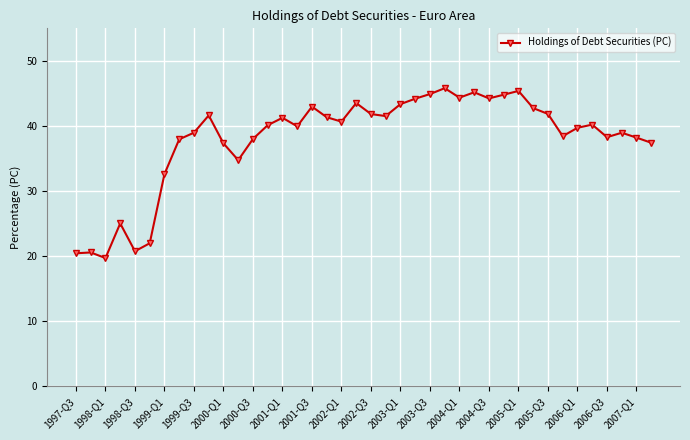

What is the difference between the second highest and second lowest values?

24.9